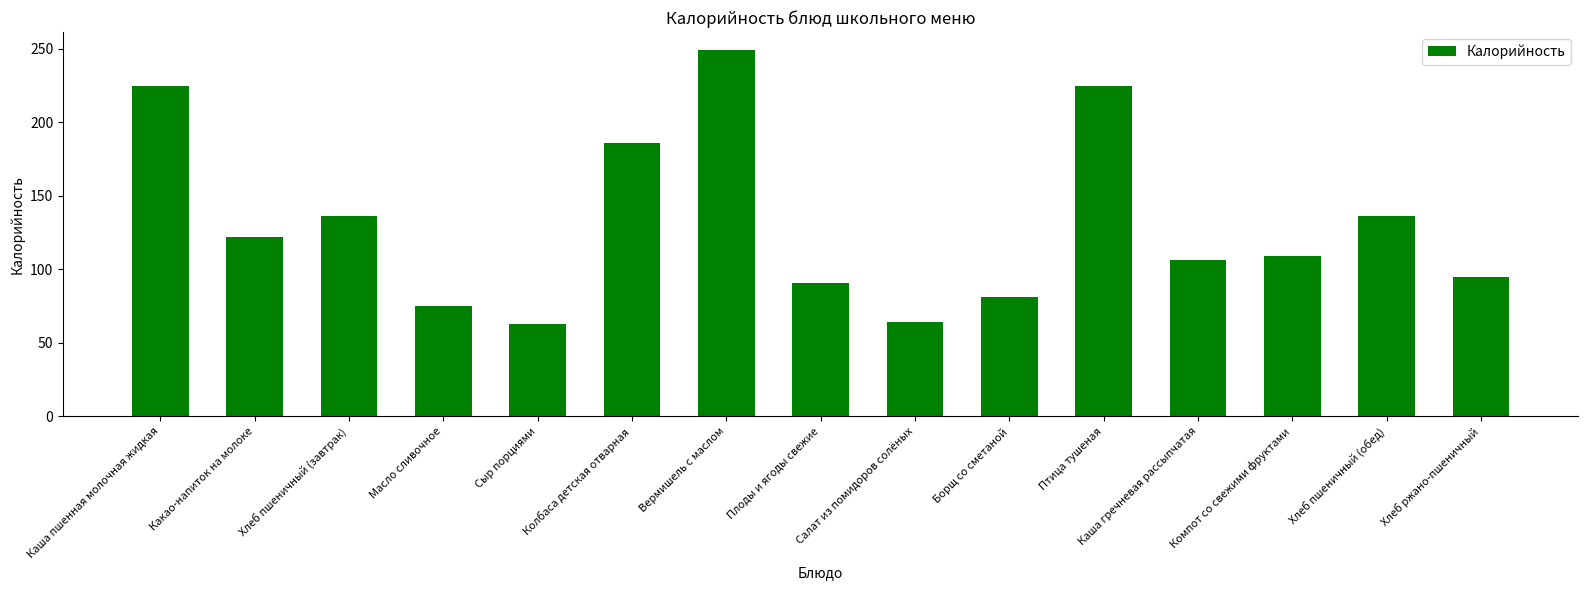

What is the smallest value displayed?

63.0